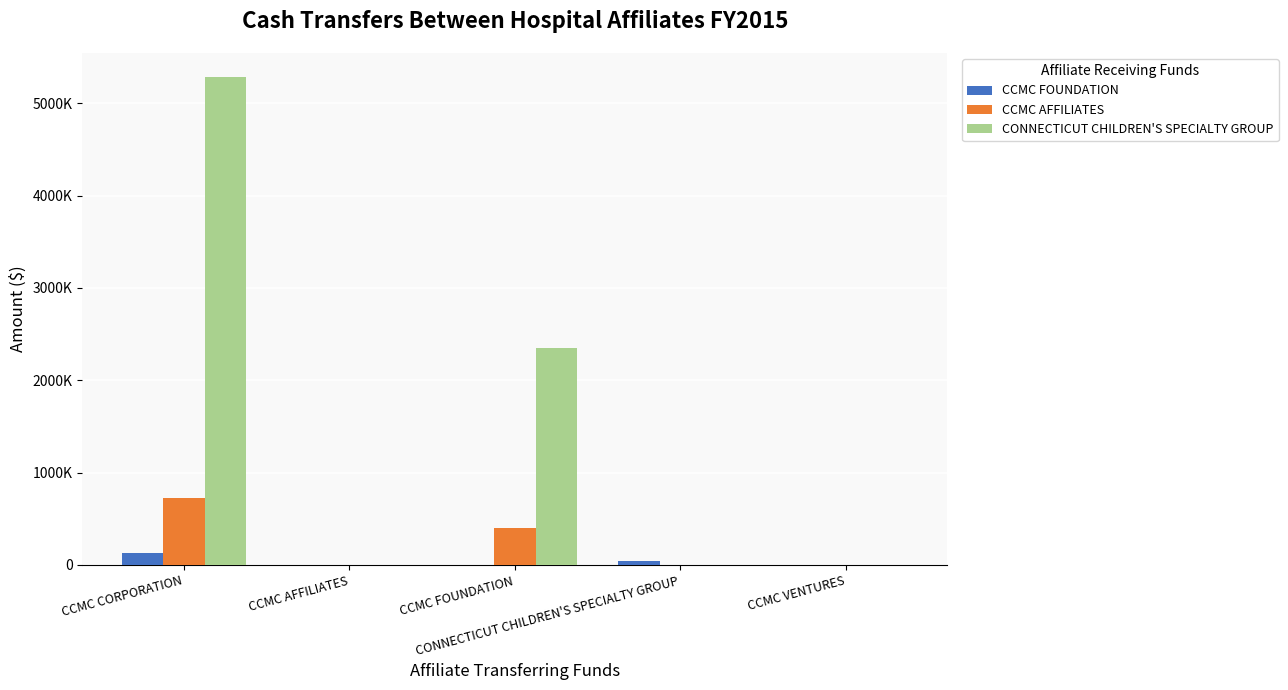

What is the label of the 2nd bar from the left?

CCMC AFFILIATES